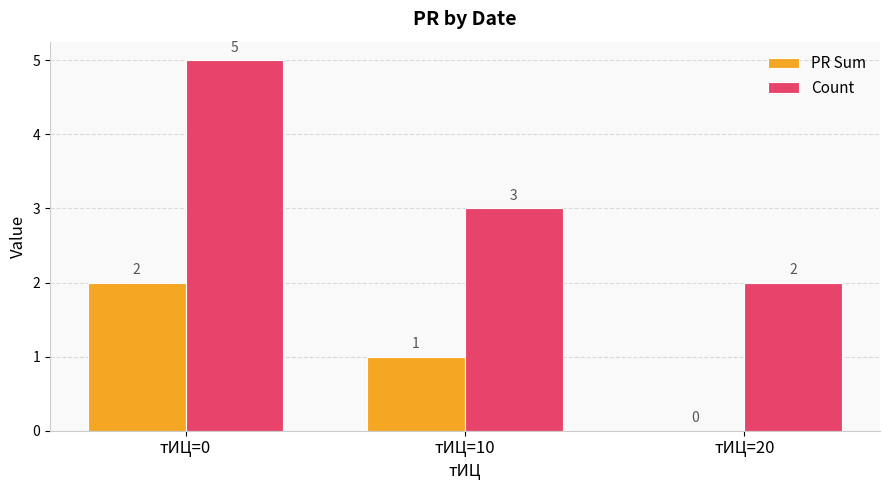

How many groups of bars are there?

3